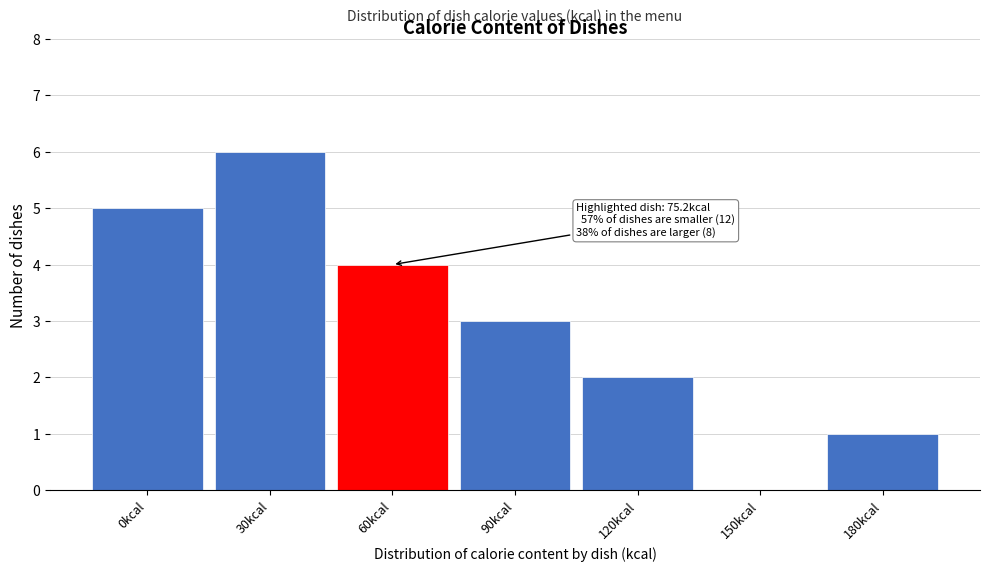

Reading right to left, list all the values displayed in this chart.

180kcal=1	150kcal=0	120kcal=2	90kcal=3	60kcal=4	30kcal=6	0kcal=5